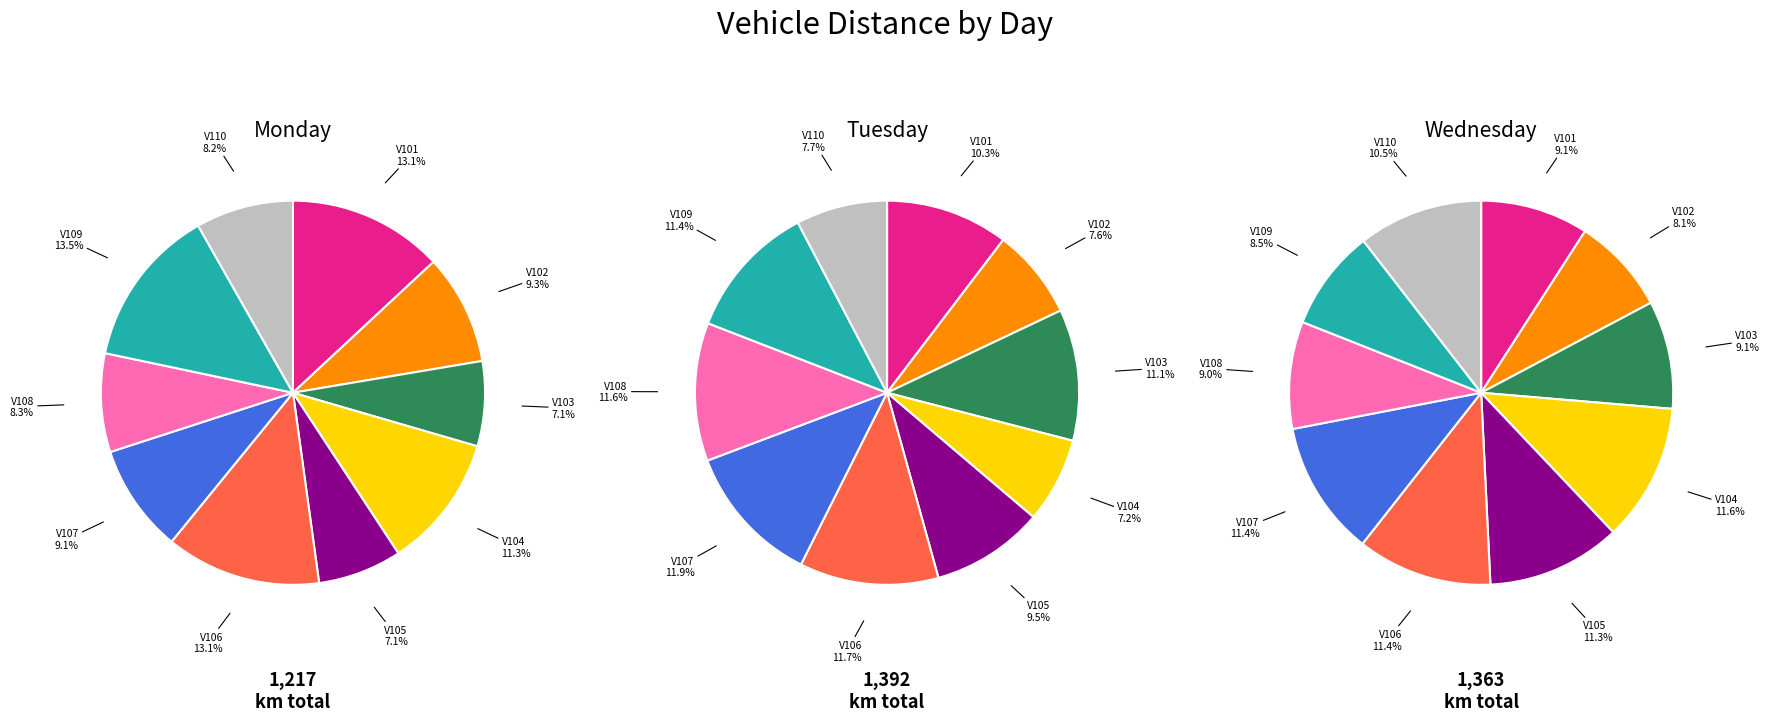

Is V105 the majority of the pie?

No